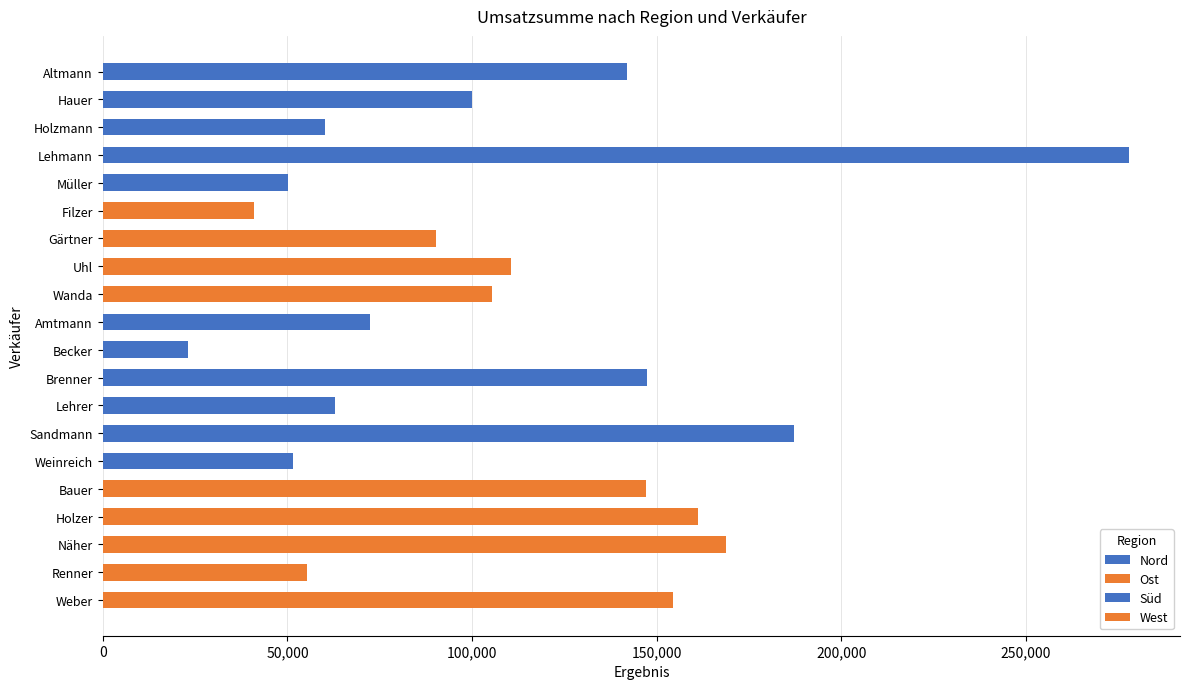

Is it true that the value at Lehrer is 62913.5?

True